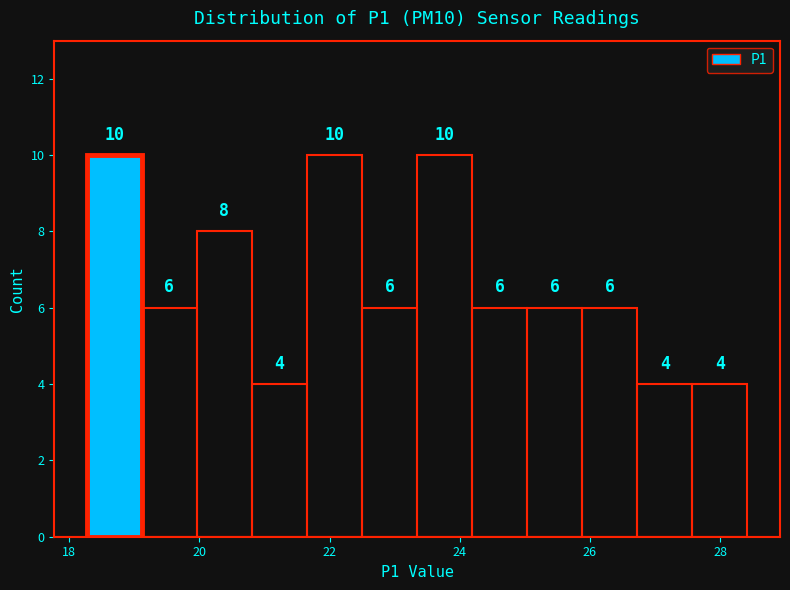

How tall is the bar that spans 25.0 to 25.8 on the x-axis? The bar edges are not printed on the chart, so give them approximately, as read against the axis.

6